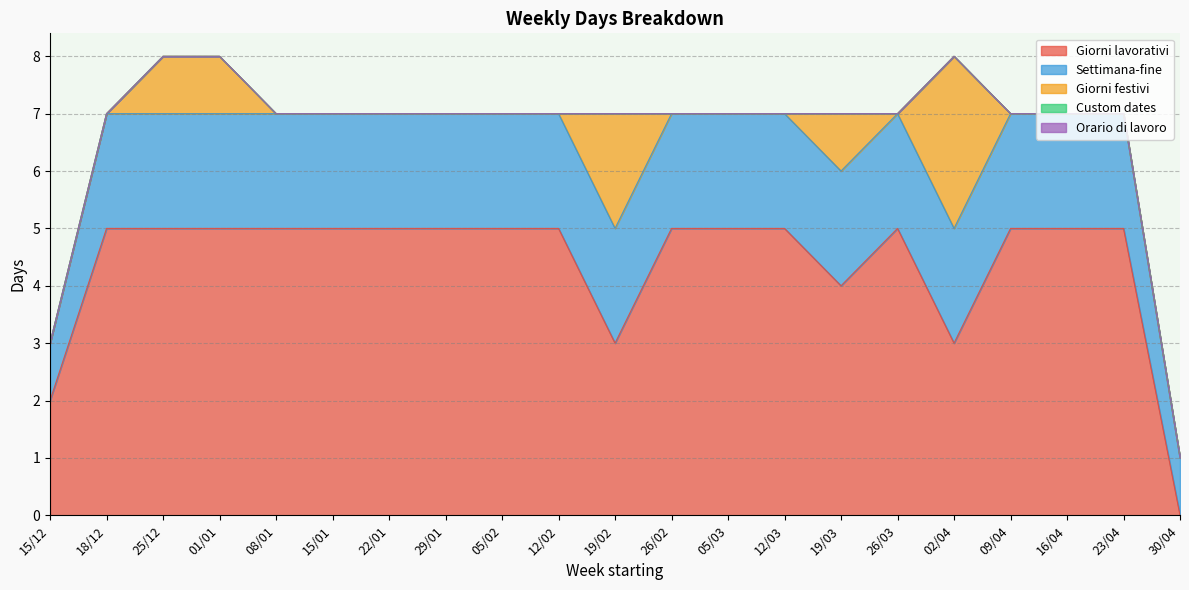

Which series has the largest total across all categories?

Giorni lavorativi